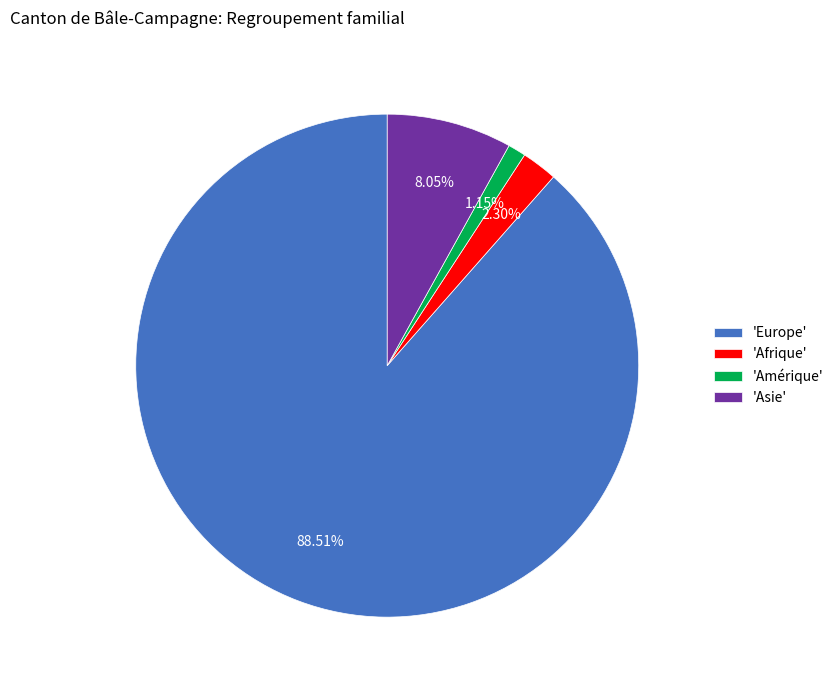

Which has a higher value, 'Afrique' or 'Europe'?

'Europe'